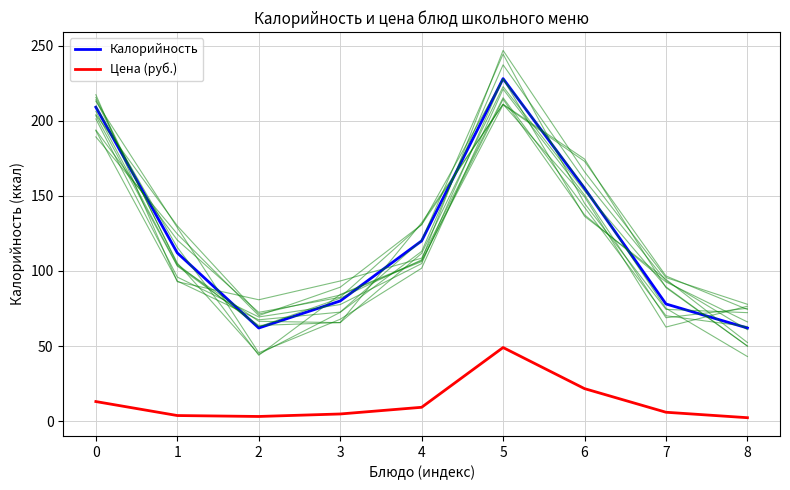

Is it true that Цена (руб.) equals 69.7 at 5?

False